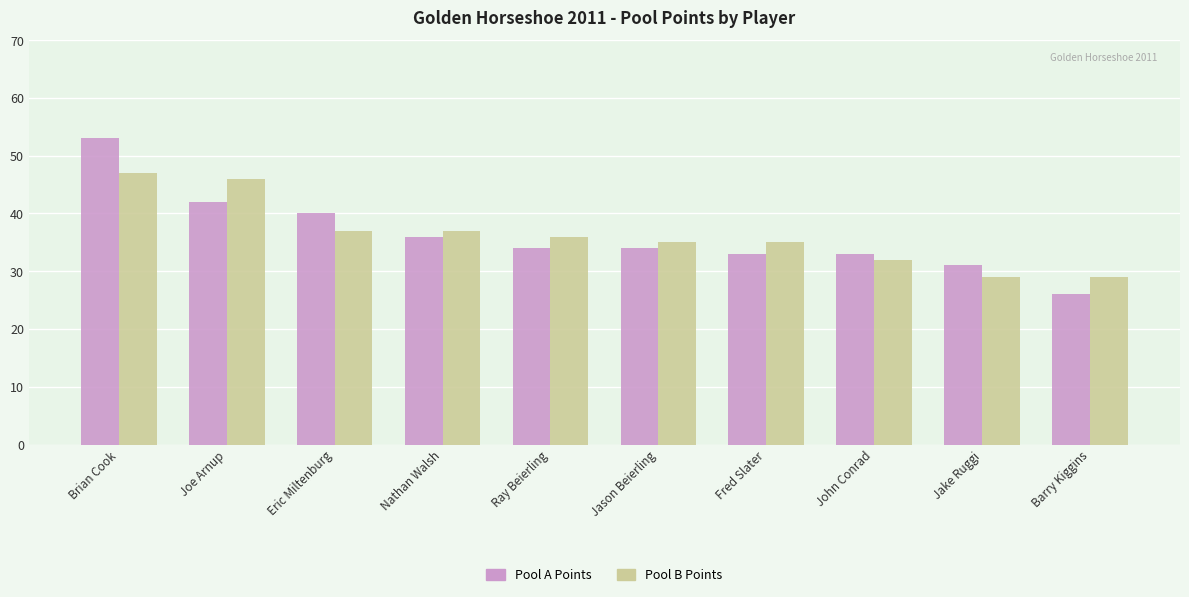

What is the approximate value of Pool B Points at Joe Arnup, to the nearest 5?

45